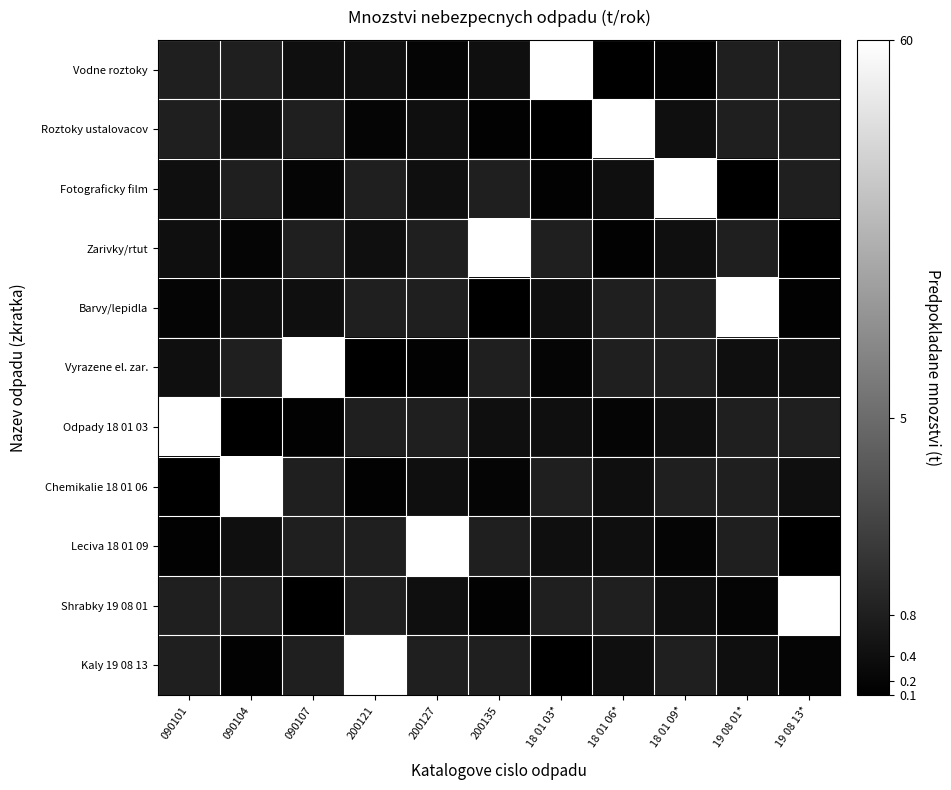

Reading left to right, list all the values displayed in this chart.

Vodne roztoky: 090101=0.6	090104=0.6	090107=0.3	200121=0.3	200127=0.2	200135=0.3	18 01 03*=4.1	18 01 06*=0.1	18 01 09*=0.1	19 08 01*=0.6	19 08 13*=0.6
Roztoky ustalovacov: 090101=0.6	090104=0.3	090107=0.6	200121=0.2	200127=0.3	200135=0.1	18 01 03*=0.1	18 01 06*=4.1	18 01 09*=0.3	19 08 01*=0.6	19 08 13*=0.6
Fotograficky film: 090101=0.3	090104=0.6	090107=0.2	200121=0.6	200127=0.3	200135=0.6	18 01 03*=0.1	18 01 06*=0.3	18 01 09*=4.1	19 08 01*=0.1	19 08 13*=0.6
Zarivky/rtut: 090101=0.3	090104=0.2	090107=0.6	200121=0.3	200127=0.6	200135=4.1	18 01 03*=0.6	18 01 06*=0.1	18 01 09*=0.3	19 08 01*=0.6	19 08 13*=0.1
Barvy/lepidla: 090101=0.2	090104=0.3	090107=0.3	200121=0.6	200127=0.6	200135=0.1	18 01 03*=0.3	18 01 06*=0.6	18 01 09*=0.6	19 08 01*=4.1	19 08 13*=0.1
Vyrazene el. zar.: 090101=0.3	090104=0.6	090107=4.1	200121=0.1	200127=0.1	200135=0.6	18 01 03*=0.2	18 01 06*=0.6	18 01 09*=0.6	19 08 01*=0.3	19 08 13*=0.3
Odpady 18 01 03: 090101=4.1	090104=0.1	090107=0.1	200121=0.6	200127=0.6	200135=0.3	18 01 03*=0.3	18 01 06*=0.2	18 01 09*=0.3	19 08 01*=0.6	19 08 13*=0.6
Chemikalie 18 01 06: 090101=0.1	090104=4.1	090107=0.6	200121=0.1	200127=0.3	200135=0.2	18 01 03*=0.6	18 01 06*=0.3	18 01 09*=0.6	19 08 01*=0.6	19 08 13*=0.3
Leciva 18 01 09: 090101=0.1	090104=0.3	090107=0.6	200121=0.6	200127=4.1	200135=0.6	18 01 03*=0.3	18 01 06*=0.3	18 01 09*=0.2	19 08 01*=0.6	19 08 13*=0.1
Shrabky 19 08 01: 090101=0.6	090104=0.6	090107=0.1	200121=0.6	200127=0.3	200135=0.1	18 01 03*=0.6	18 01 06*=0.6	18 01 09*=0.3	19 08 01*=0.2	19 08 13*=4.1
Kaly 19 08 13: 090101=0.6	090104=0.1	090107=0.6	200121=4.1	200127=0.6	200135=0.6	18 01 03*=0.1	18 01 06*=0.3	18 01 09*=0.6	19 08 01*=0.3	19 08 13*=0.2